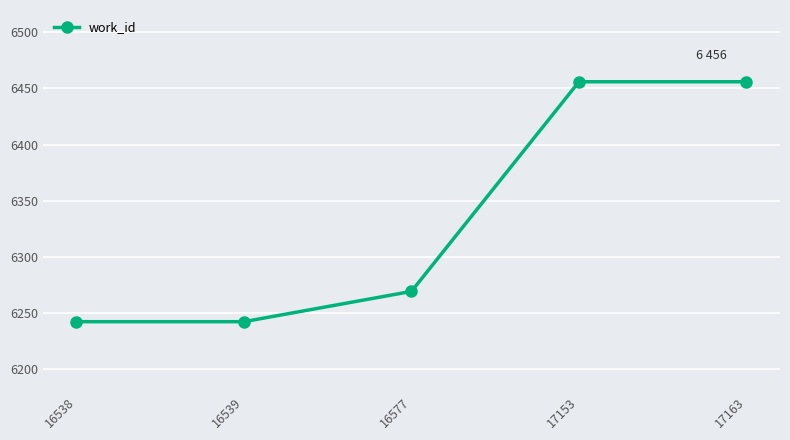

How many distinct data groups are displayed?

1